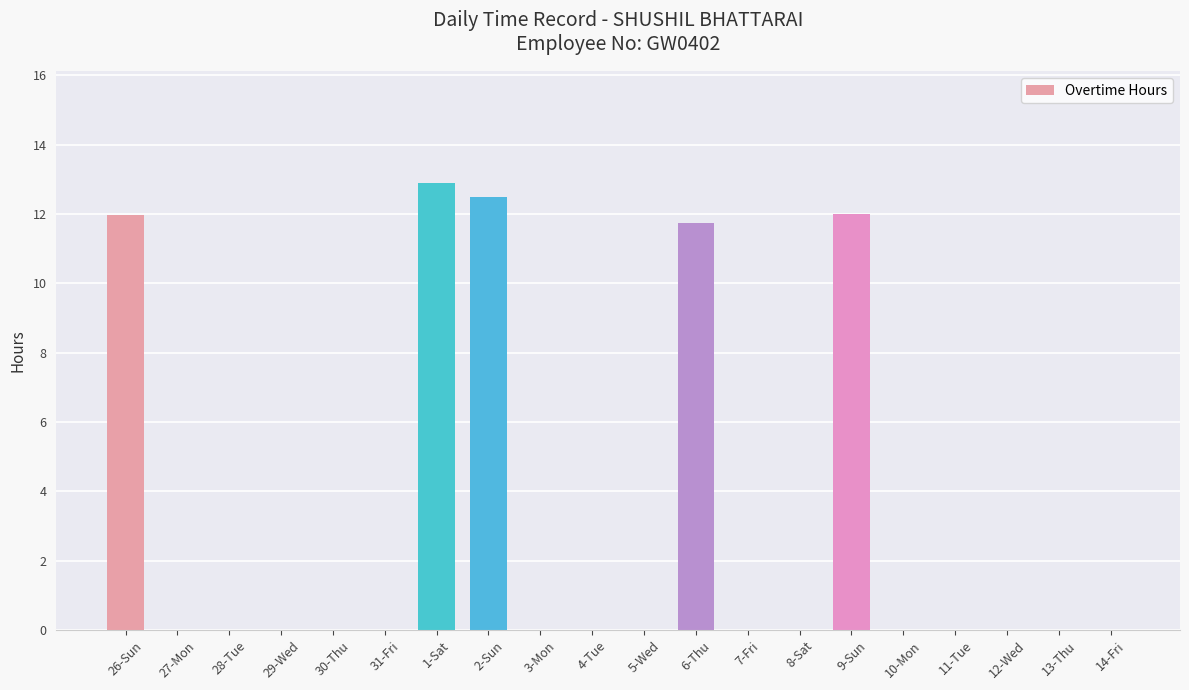

What is the maximum value shown in the chart?

12.9